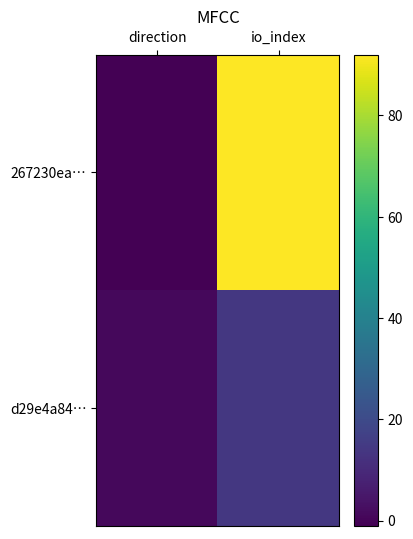

What is the spread (max minus min) of values at io_index?

78